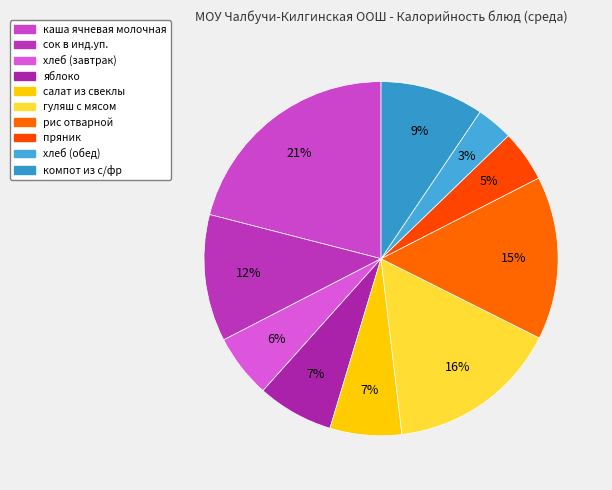

Approximately how many times larger is the value at рис отварной compared to компот из с/фр?

1.6